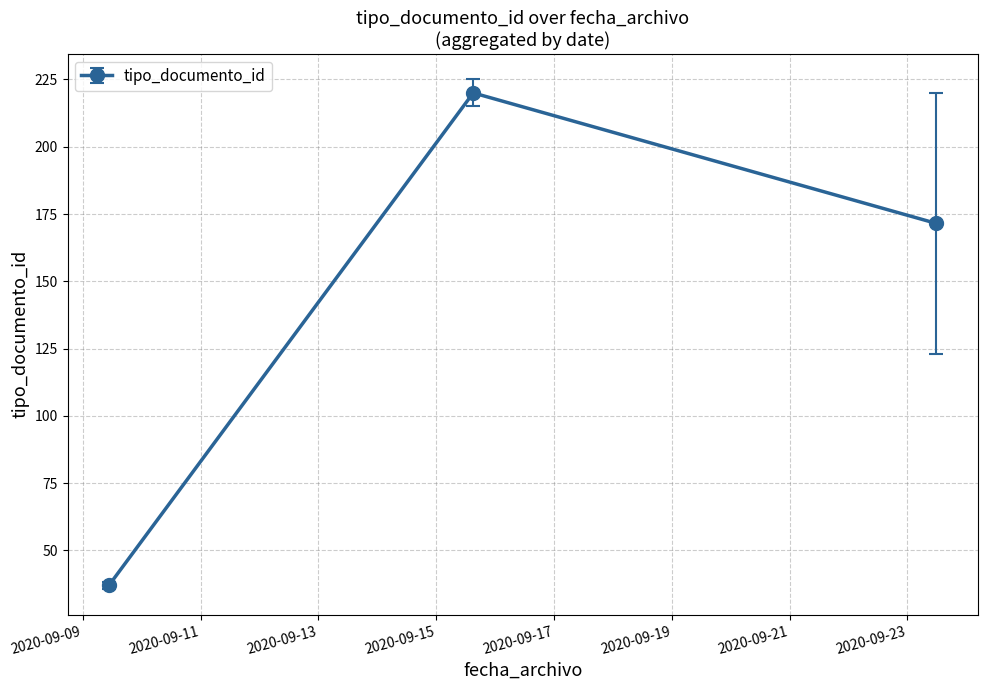

What is the value of the 3rd point from the left?

171.5